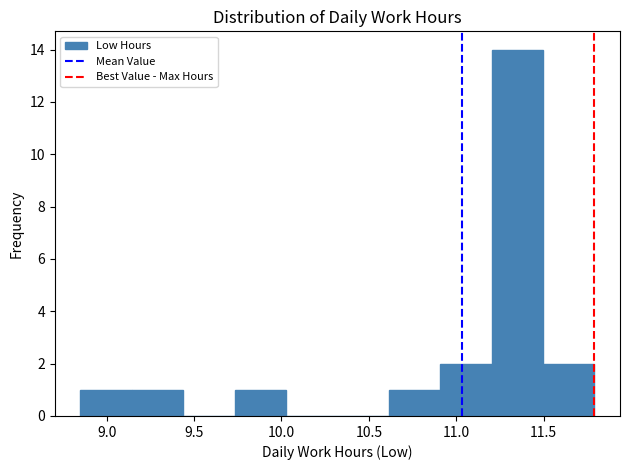

Reading left to right, transcribe this chart: for each bar, give the range it covers on the x-axis and its height. Neither the bar edges nor the heights are printed on the chart, so give them approximately, as read against the axes.

8.85 to 9.15: 1
9.15 to 9.45: 1
9.45 to 9.75: 0
9.75 to 10.05: 1
10.05 to 10.30: 0
10.30 to 10.60: 0
10.60 to 10.90: 1
10.90 to 11.20: 2
11.20 to 11.50: 14
11.50 to 11.80: 2